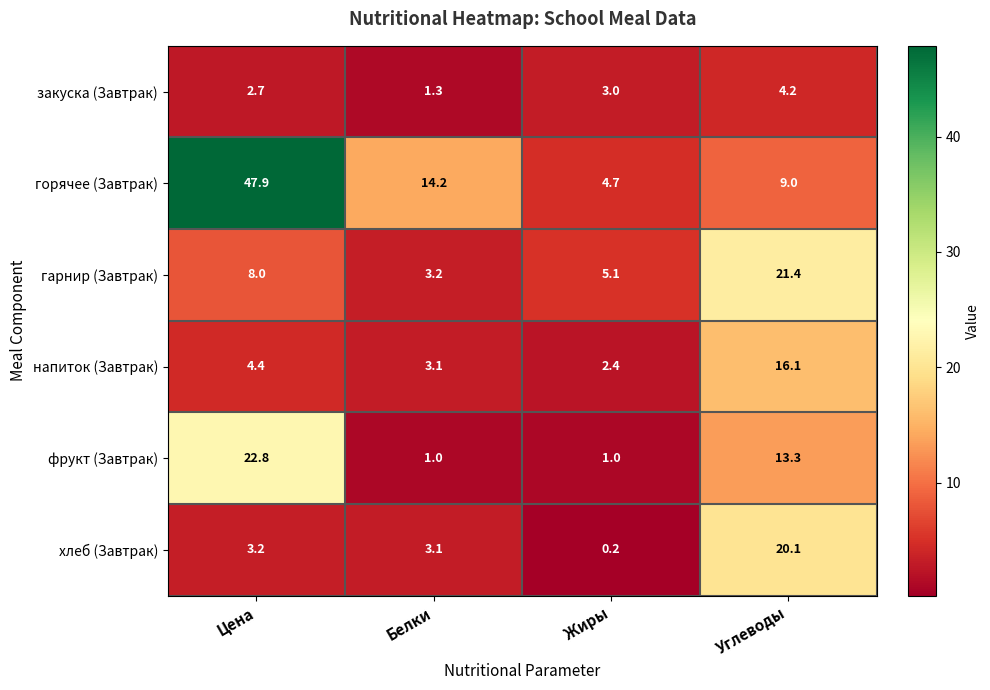

Which series has the widest spread of values?

горячее (Завтрак)